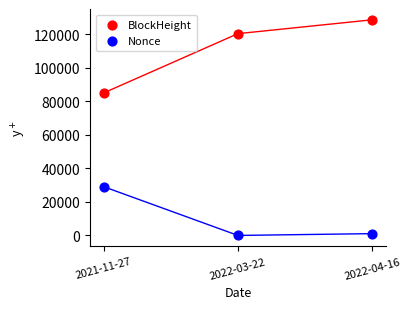

Which series contains the highest Y value?

BlockHeight